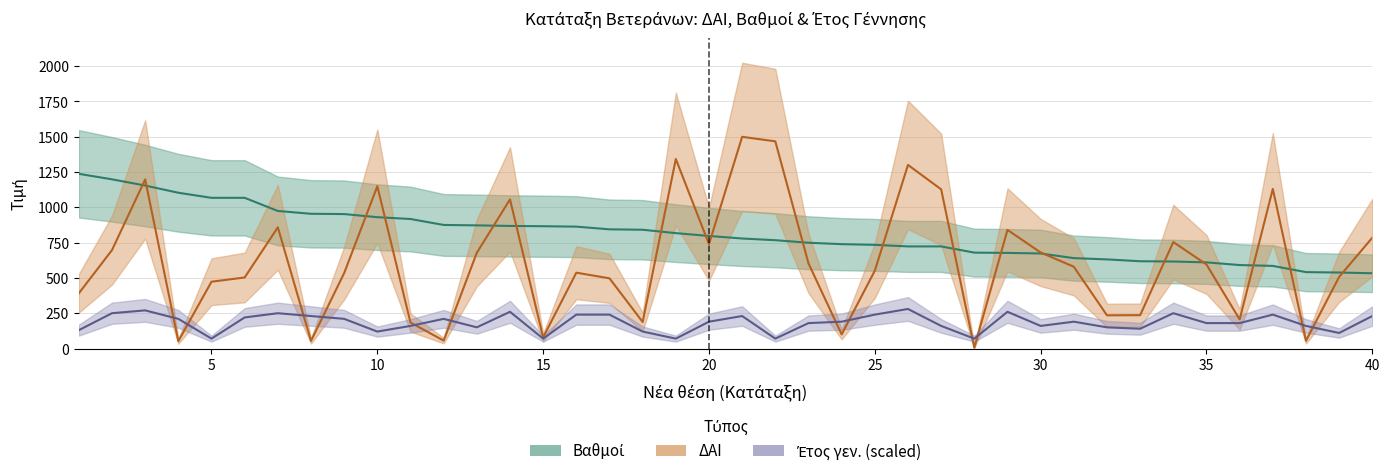

Read the Βαθμοί value at 17.

844